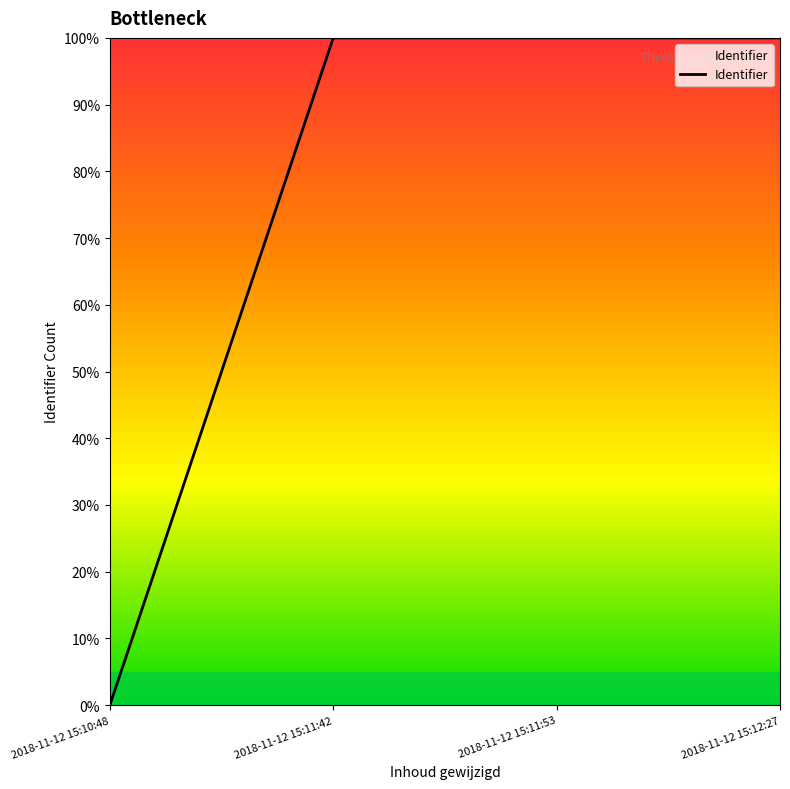

Does the chart display data point markers on the line(s)?

No